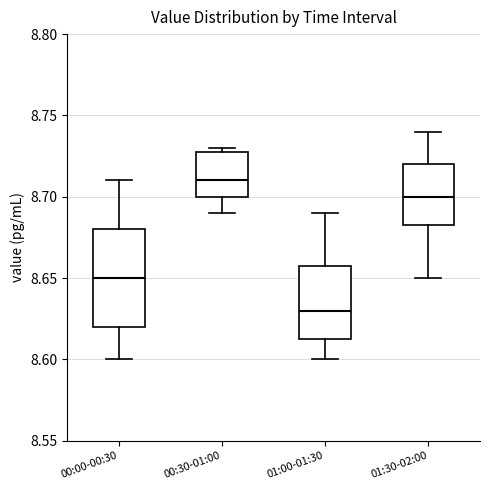

Reading left to right, transcribe this box plot: for each box, give where its median line is, the range the box spans, and where its two whiskers end, as read against the y-axis. The values are not printed on the chart, so give them approximately, as read against the axis.

00:00-00:30: median 8.650, box 8.620 to 8.680, whiskers 8.600 to 8.710
00:30-01:00: median 8.710, box 8.700 to 8.730, whiskers 8.690 to 8.730 (just above the box's upper edge)
01:00-01:30: median 8.630, box 8.615 to 8.660, whiskers 8.600 to 8.690
01:30-02:00: median 8.700, box 8.685 to 8.720, whiskers 8.650 to 8.740